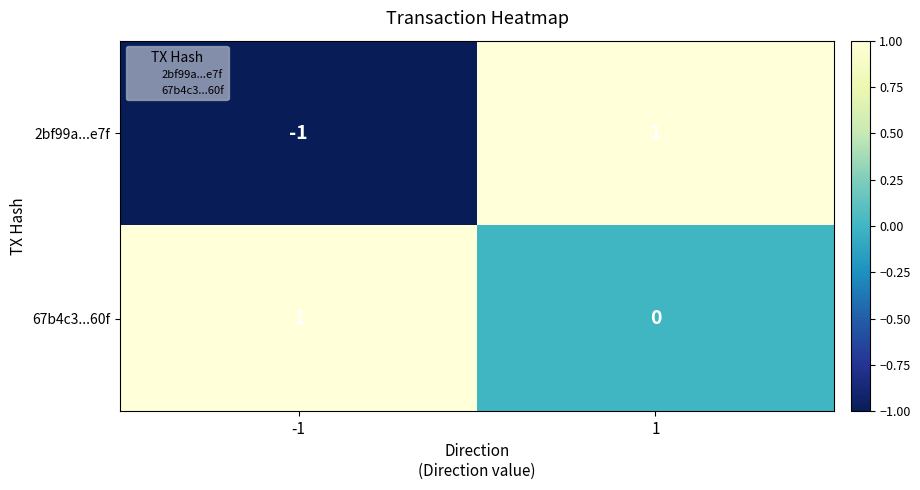

Is the value of 2bf99a...e7f at -1 greater than the value of 67b4c3...60f at 1?

No